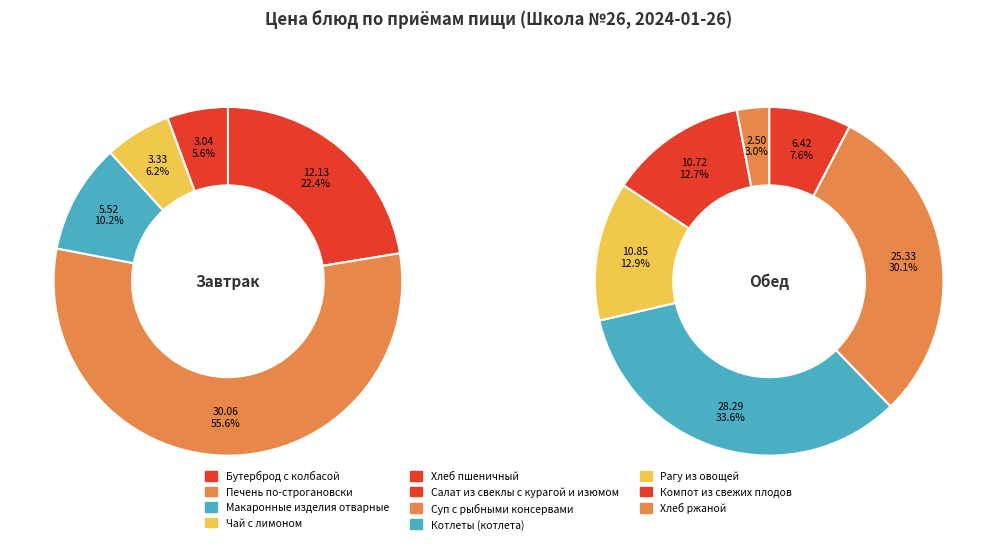

True or false: Макаронные изделия отварные accounts for 1% of the total.

False